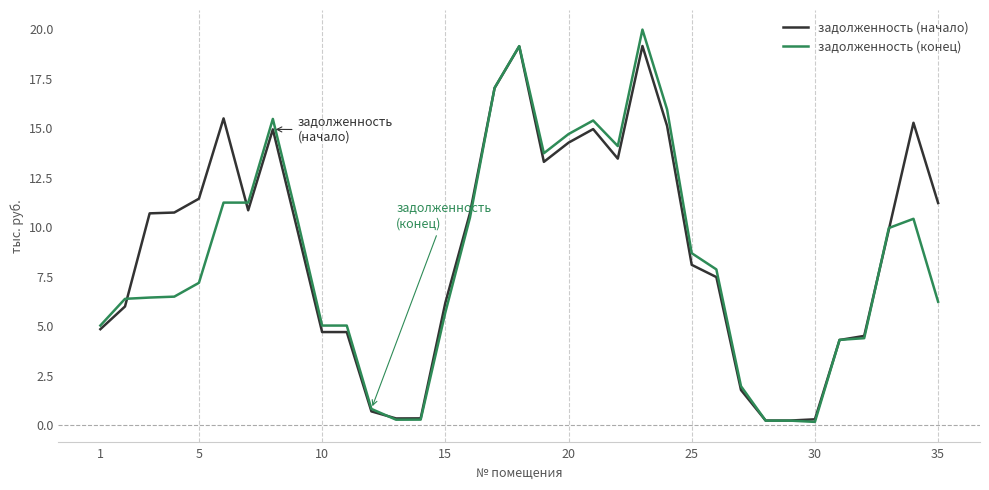

Which series has the largest range (max minus min)?

задолженность (конец)